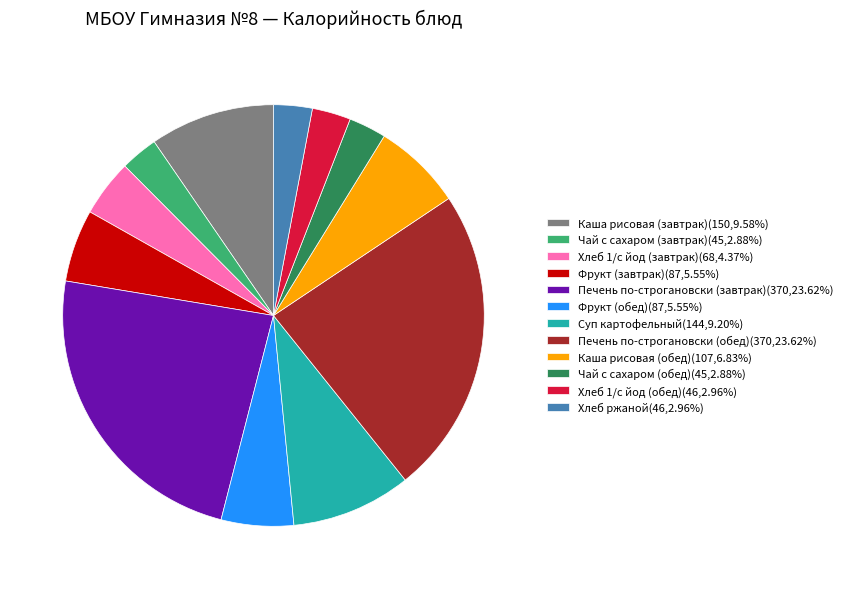

What is the ratio of the value at Суп картофельный(144,9.20%) to the value at Хлеб ржаной(46,2.96%)?

3.1